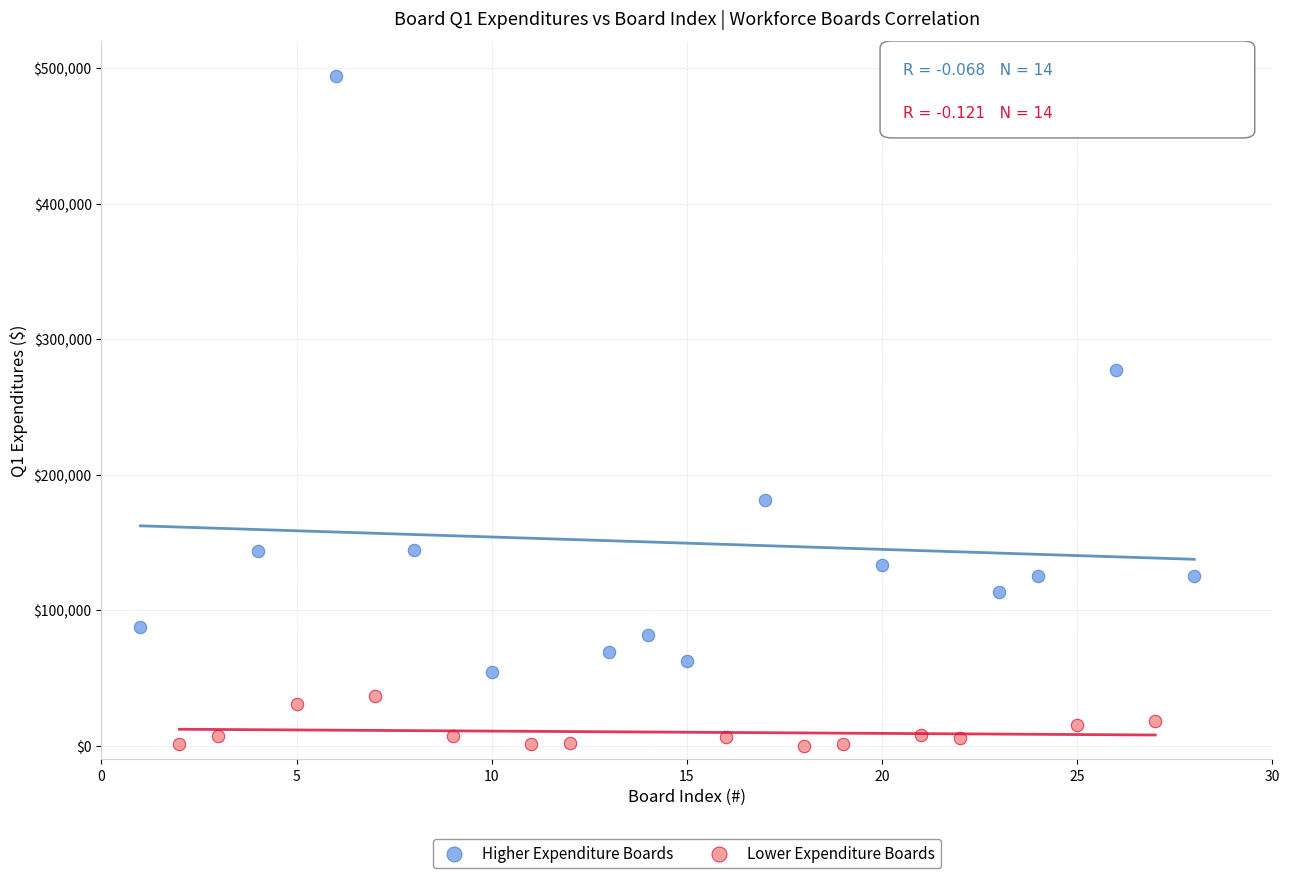

What are all the series names shown in the legend?

Higher Expenditure Boards, Lower Expenditure Boards